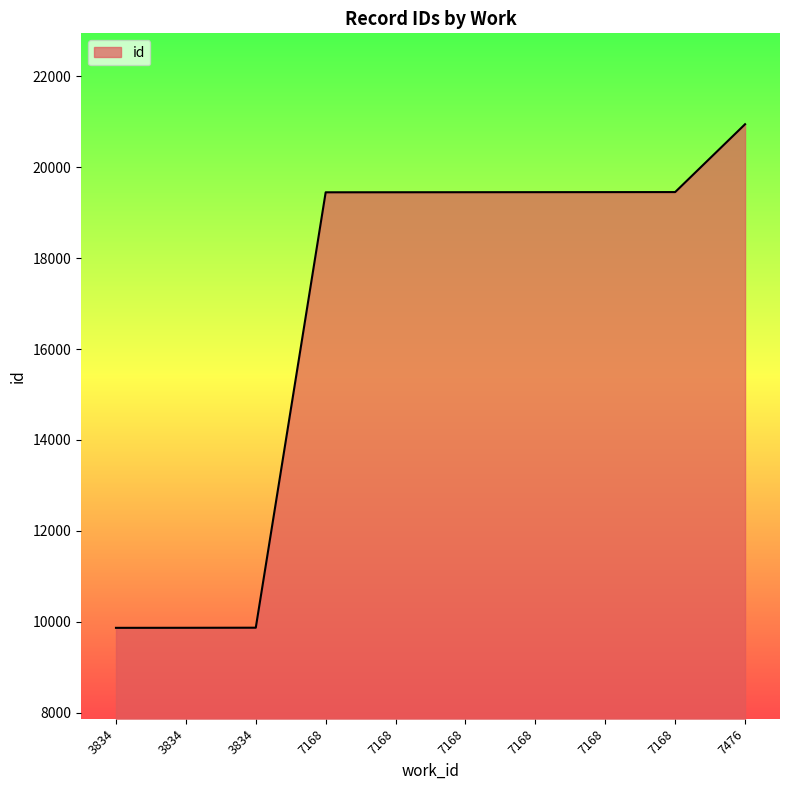

Which label corresponds to the largest value in the chart?

7476